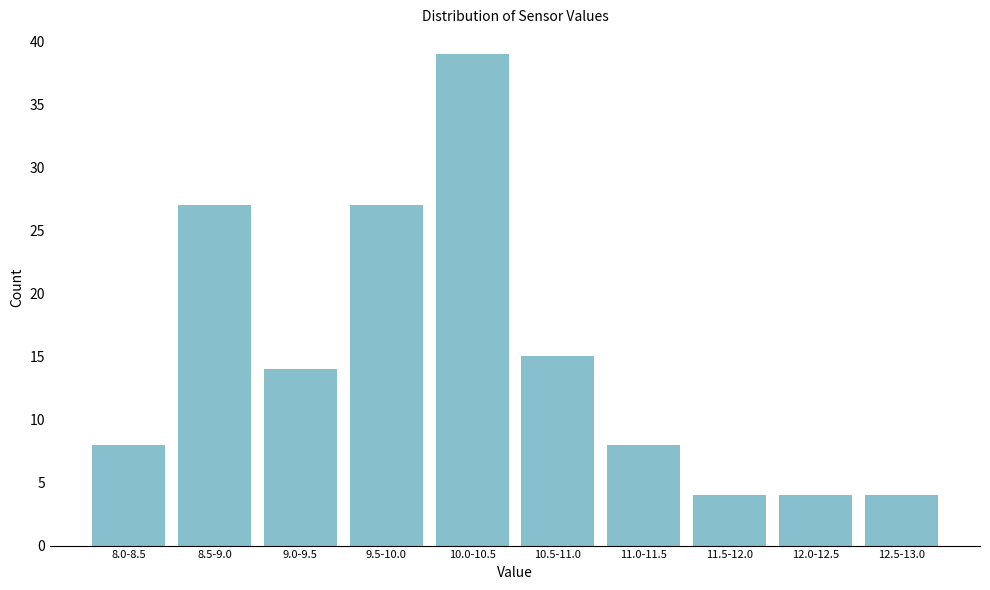

Reading left to right, list all the values displayed in this chart.

8	27	14	27	39	15	8	4	4	4